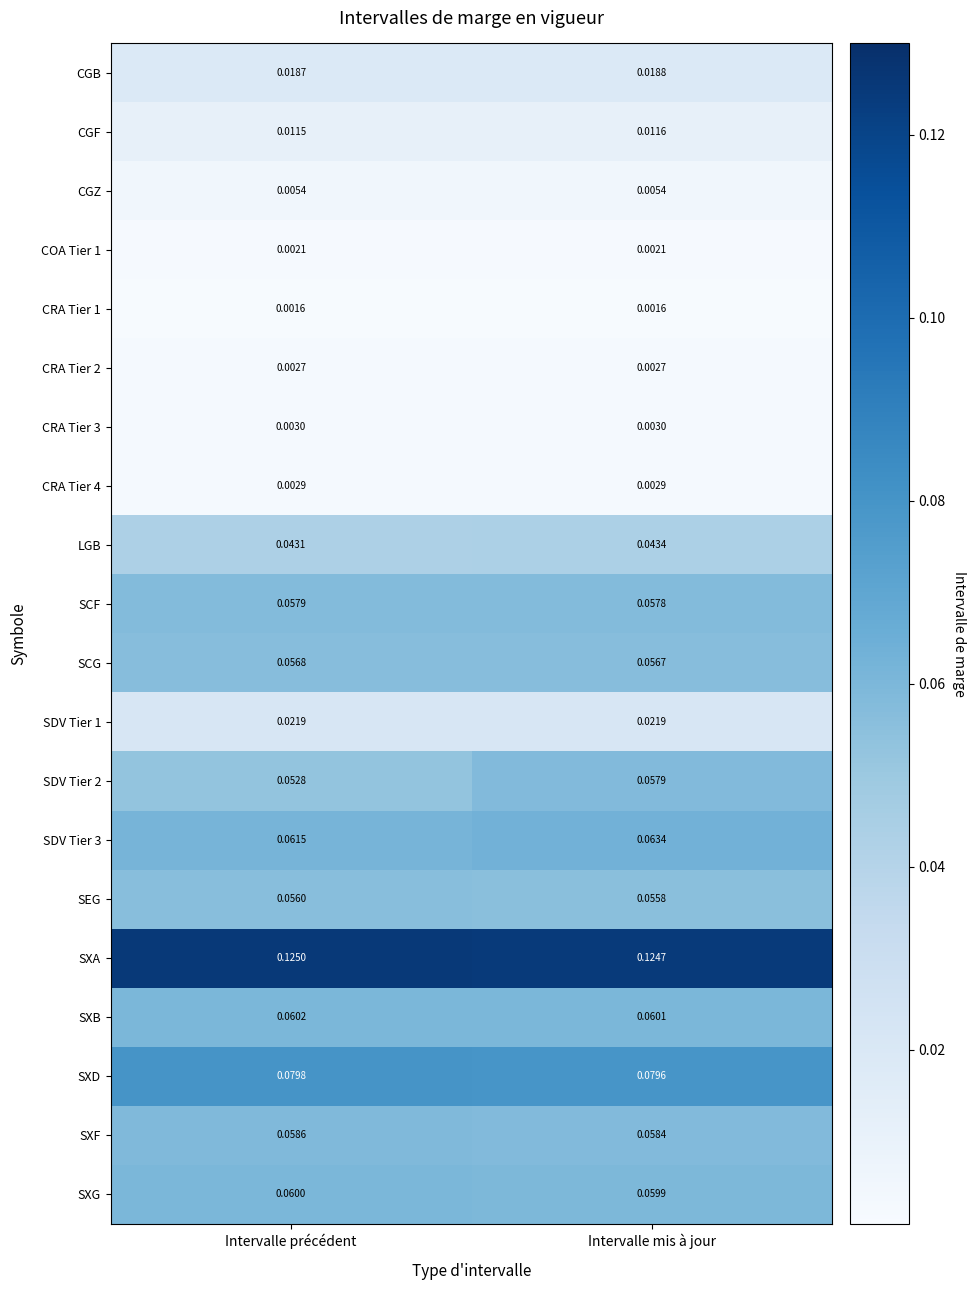

Which series has the widest spread of values?

SDV Tier 2